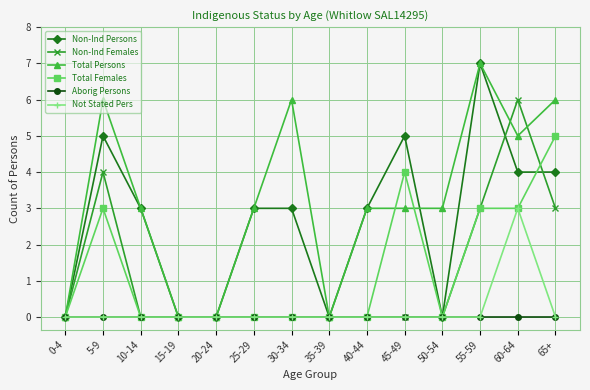

What is the difference between the highest and lowest values at 65+?

6